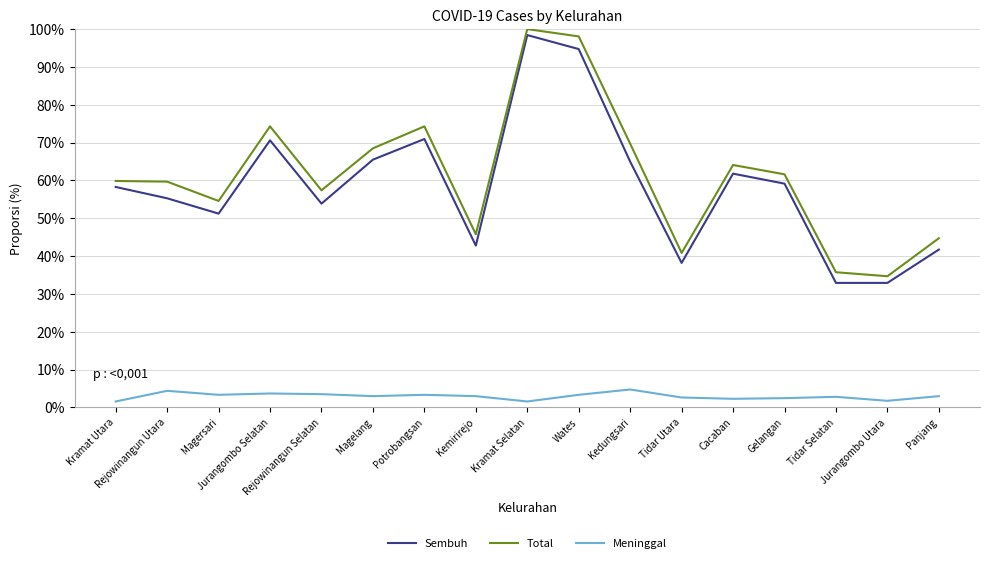

True or false: Meninggal and Total cross at least once.

False